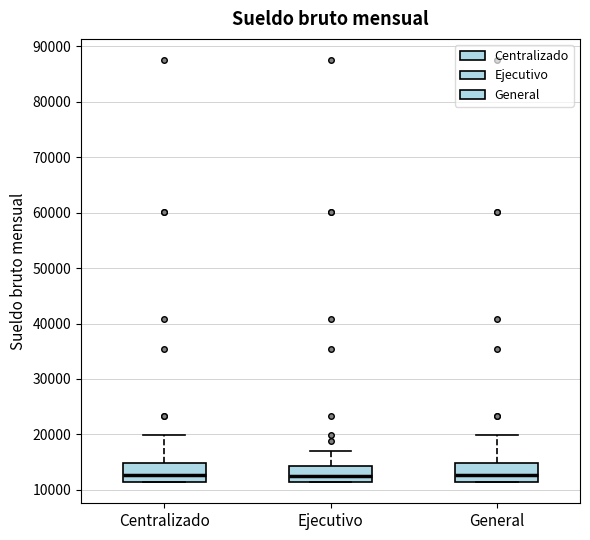

Reading left to right, read every box against the y-axis: the position of its median line, the range the box covers, and the ends of its whiskers. The values are not printed on the chart, so give them approximately, as read against the axis.

Centralizado: median 13000, box 11000 to 15000, whiskers 11000 to 20000
Ejecutivo: median 13000, box 11000 to 14000, whiskers 11000 to 17000
General: median 13000, box 11000 to 15000, whiskers 11000 to 20000